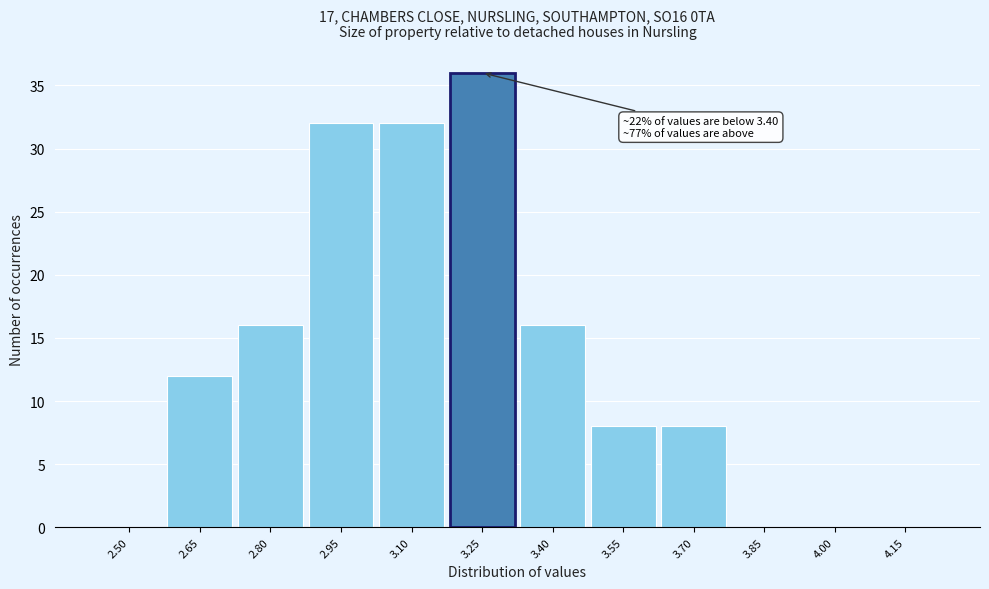

Reading left to right, extract all data points from this chart.

2.50=0	2.65=12	2.80=16	2.95=32	3.10=32	3.25=36	3.40=16	3.55=8	3.70=8	3.85=0	4.00=0	4.15=0